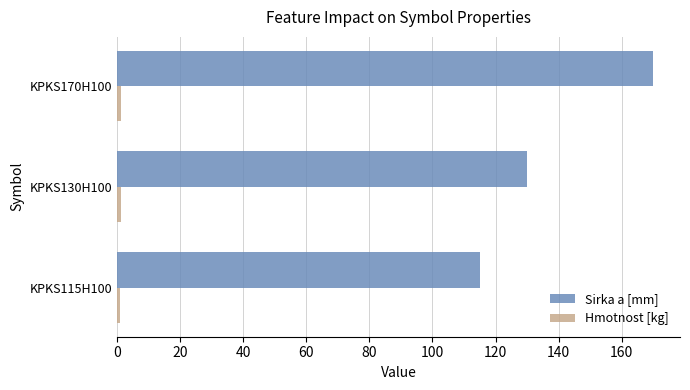

Is it true that Sirka a [mm] equals 130.0 at KPKS130H100?

True